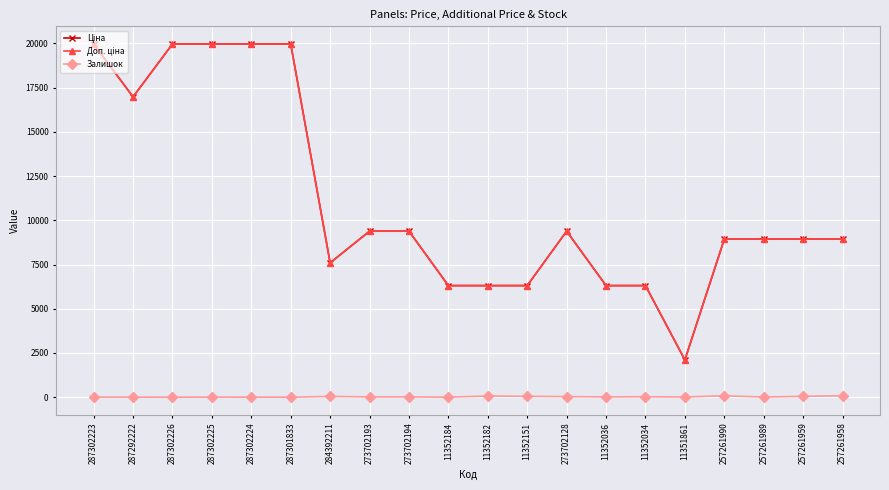

What is the label of the 20th point from the left?

257261958